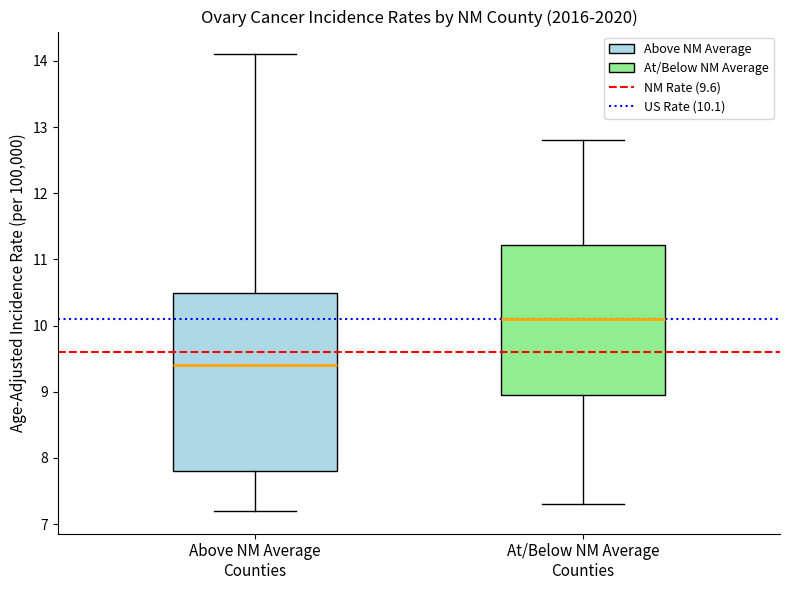

Where is the lower edge of the box for Above NM Average Counties on the y-axis? The values are not printed on the chart, so give them approximately, as read against the axis.

7.8